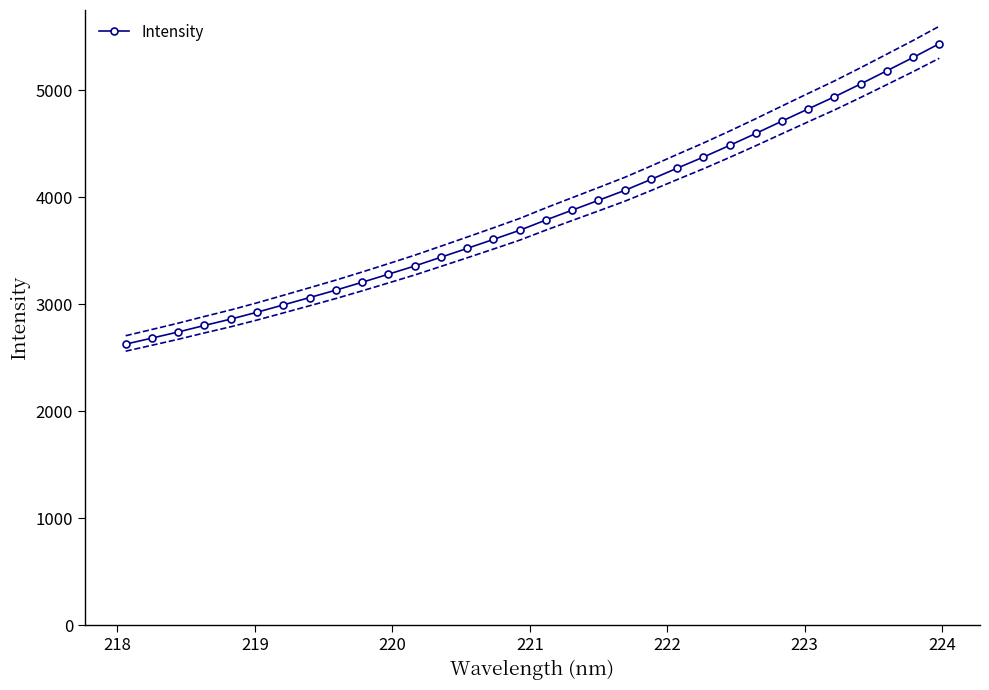

What is the minimum value for Intensity?

2626.6